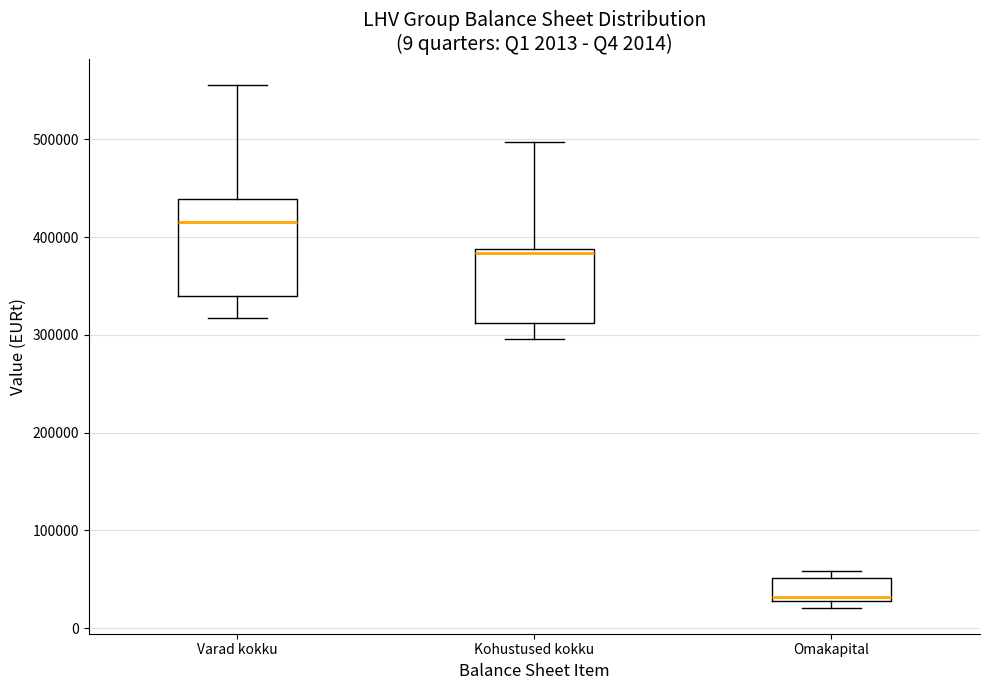

Which box has the highest median line?

Varad kokku